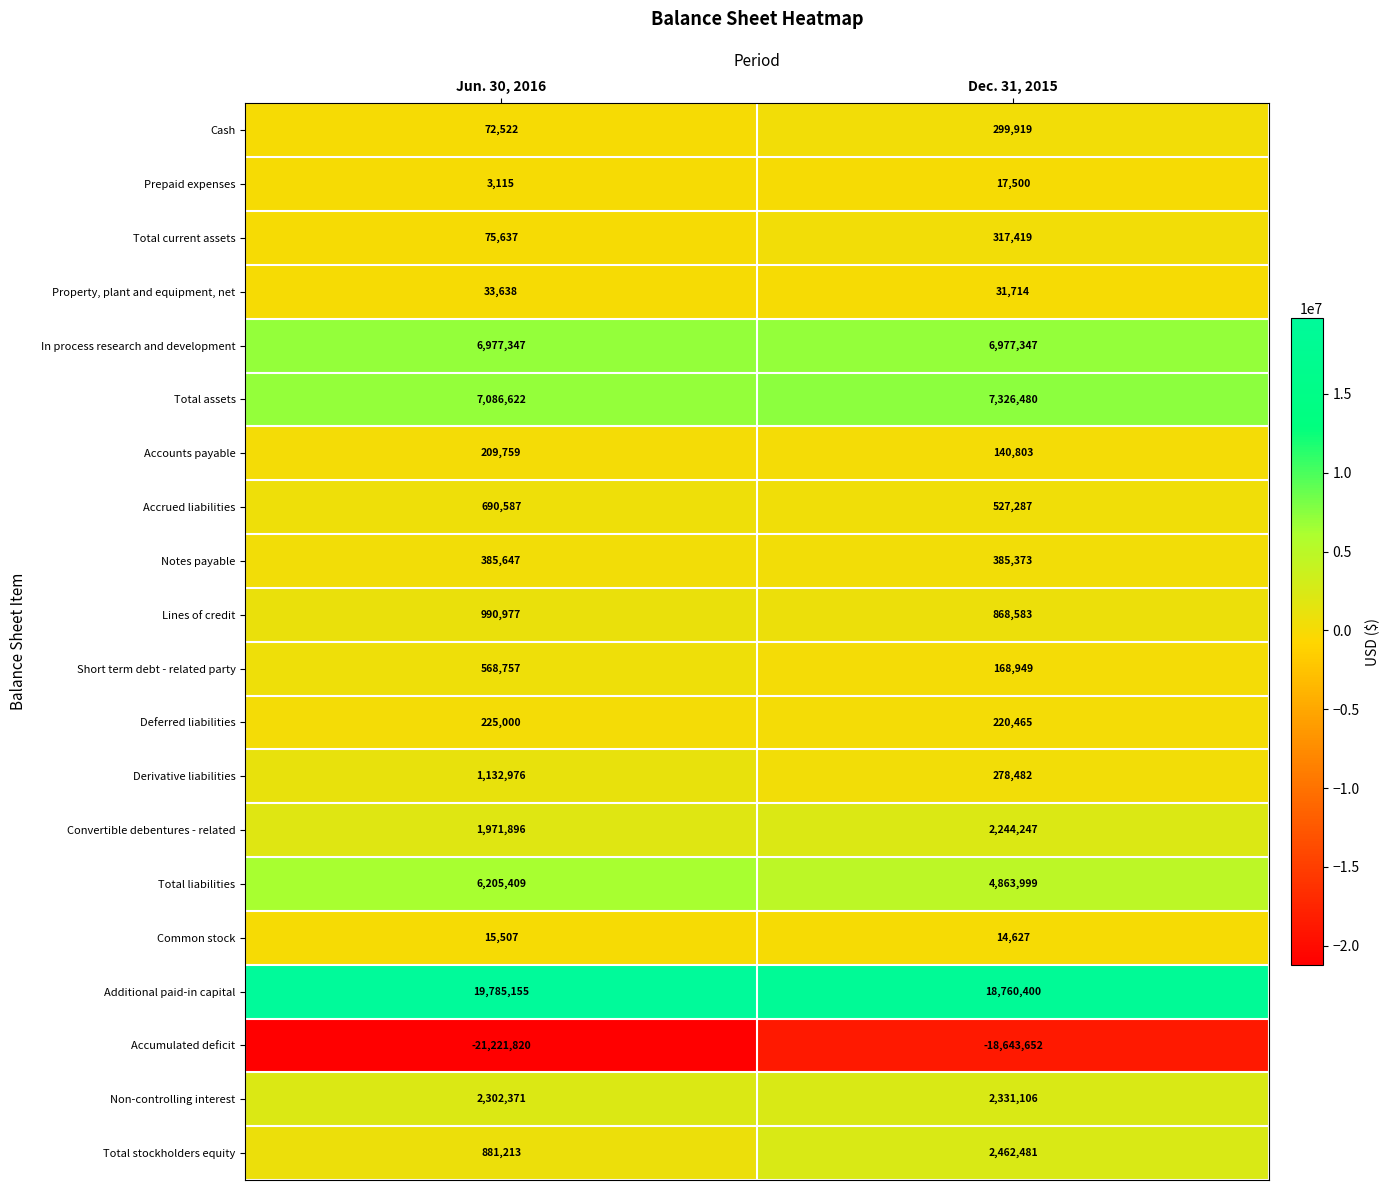

What is the total value across all series at Jun. 30, 2016?

28392315